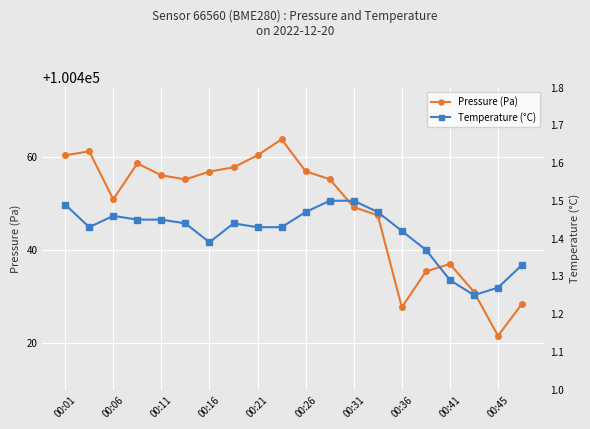

At which label does Pressure (Pa) reach its minimum?

00:45